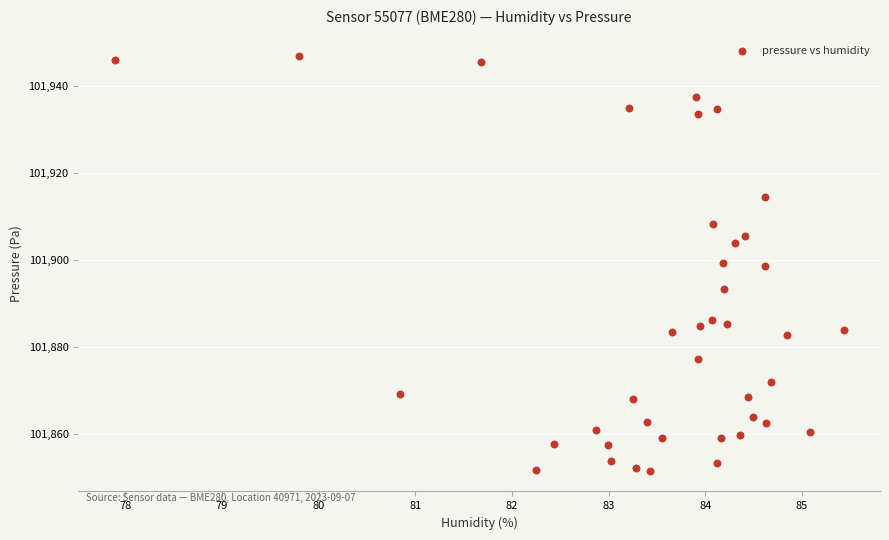

What is the range of X values (max minus min)?

7.5